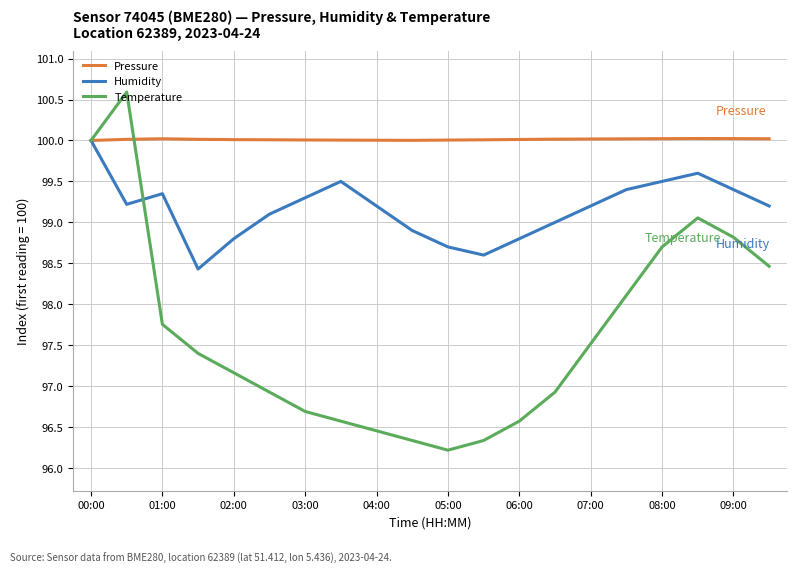

List the series in order of their overall mean, highest first.

Pressure, Humidity, Temperature